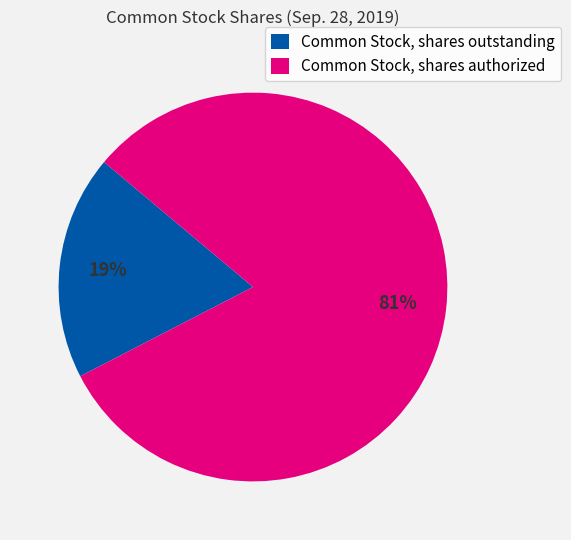

Combined, do Common Stock, shares authorized and Common Stock, shares outstanding account for over 50%?

Yes